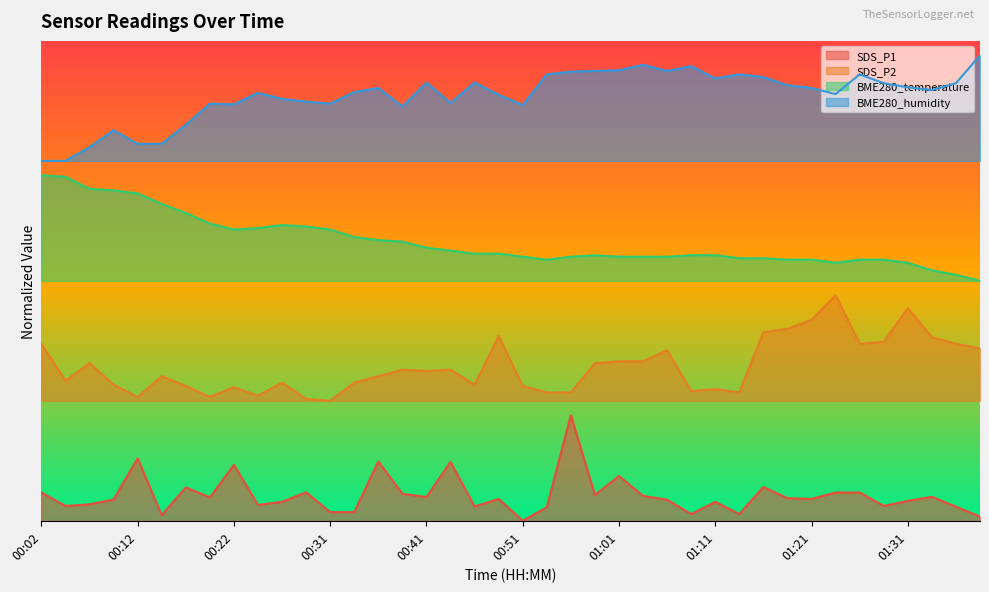

Is the value of SDS_P1 at 01:04 greater than the value of BME280_temperature at 00:54?

No